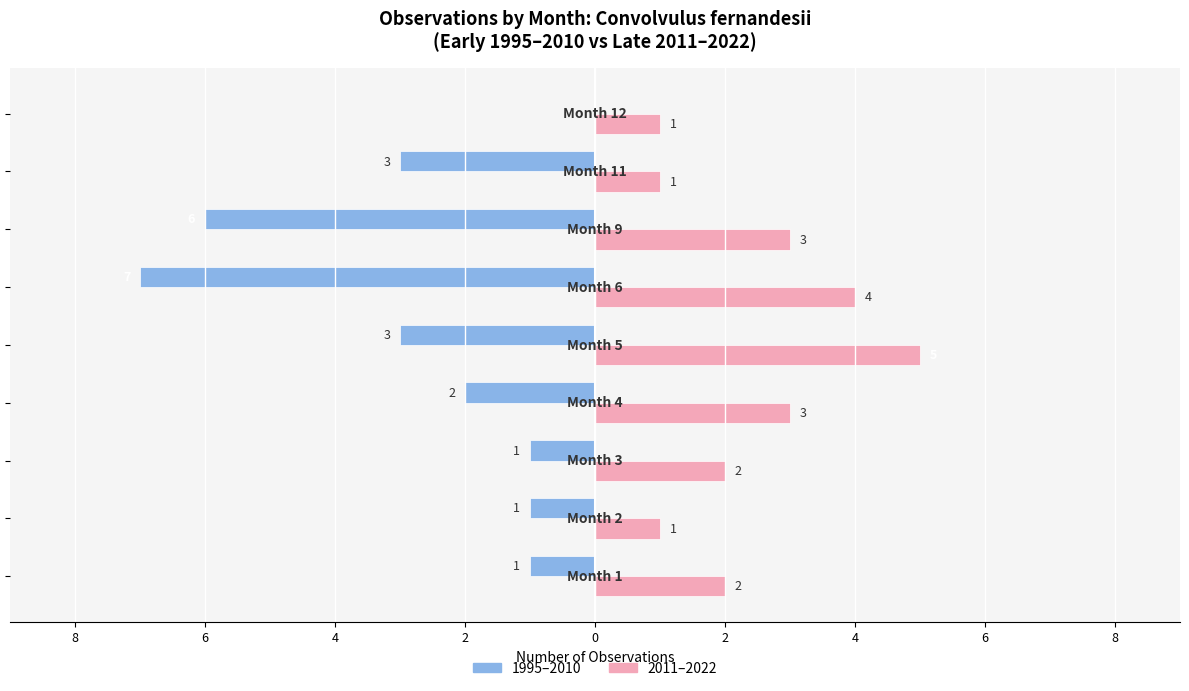

How many 2011–2022 values are between 1 and 3?

7